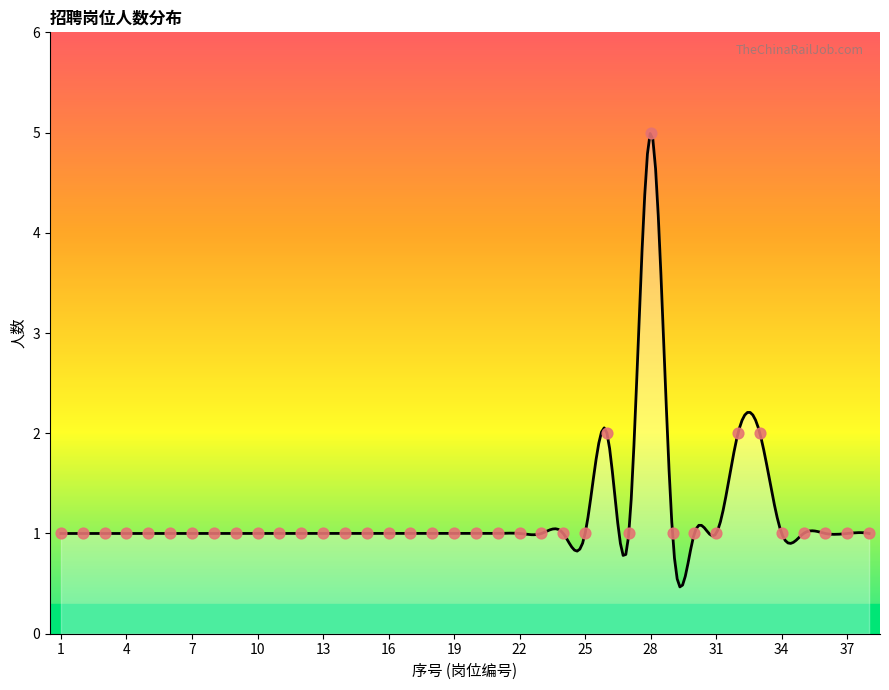

Approximately how many times larger is the value at 8 compared to 34?

1.0